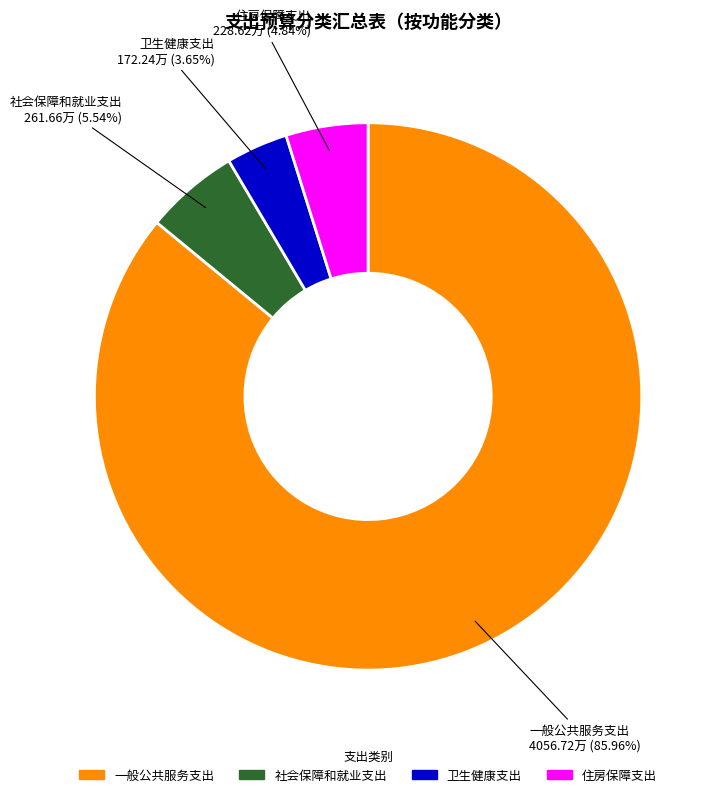

How many slices are in this pie chart?

4